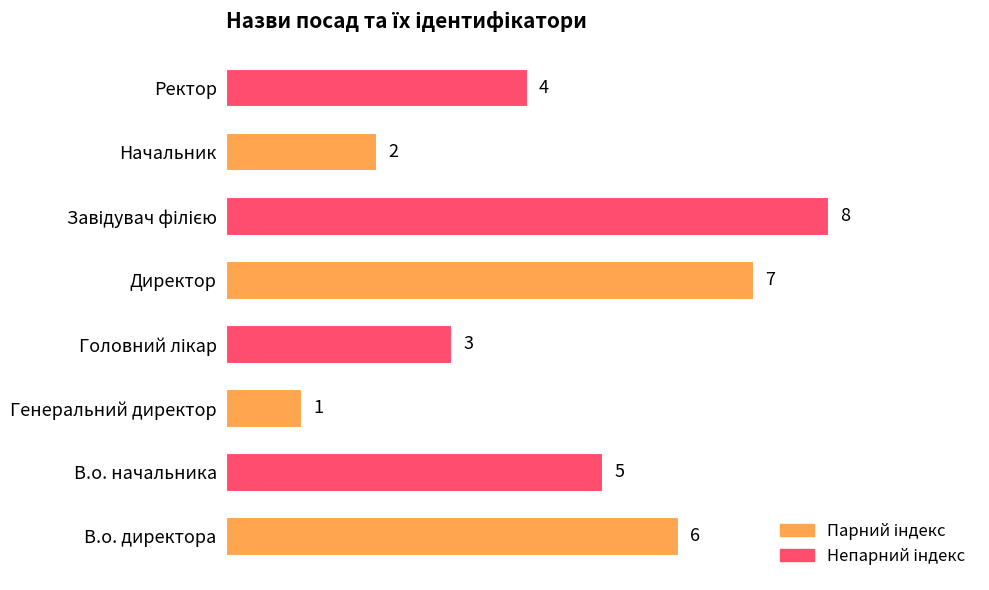

Reading bottom to top, what are all the values shown in this chart?

6	5	1	3	7	8	2	4